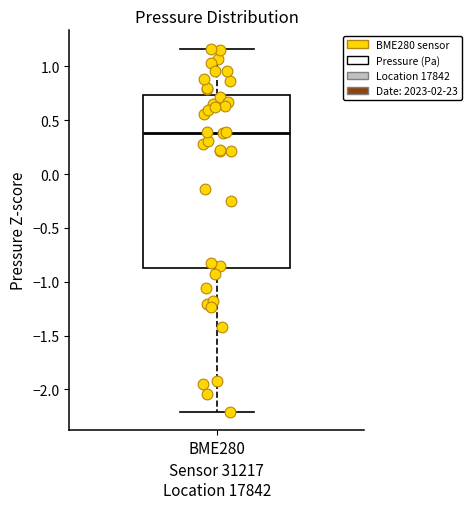

Where does the median line of the box for BME280 sit on the y-axis? The values are not printed on the chart, so give them approximately, as read against the axis.

0.40